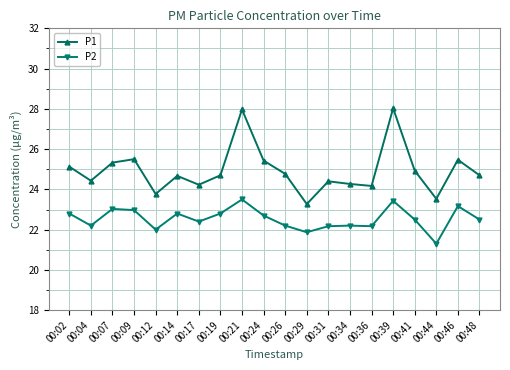

What is the sum of all P1 values?

498.7